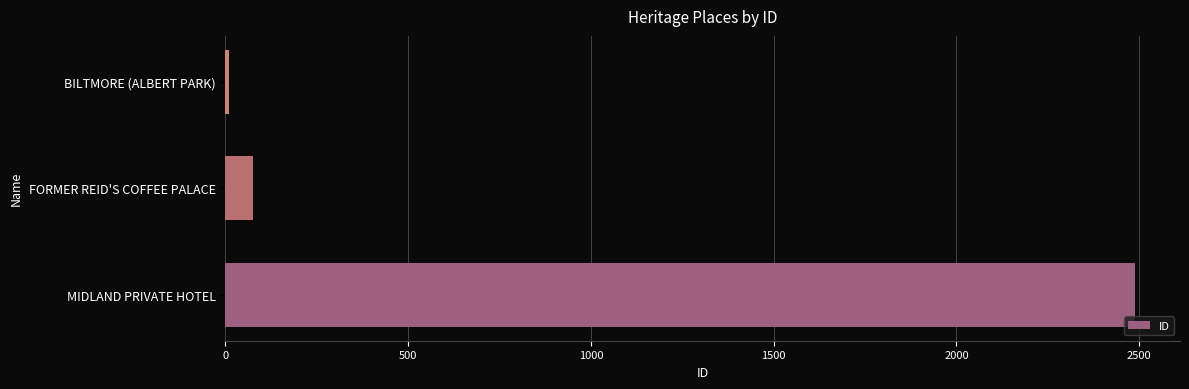

Does the chart contain stacked bars?

No